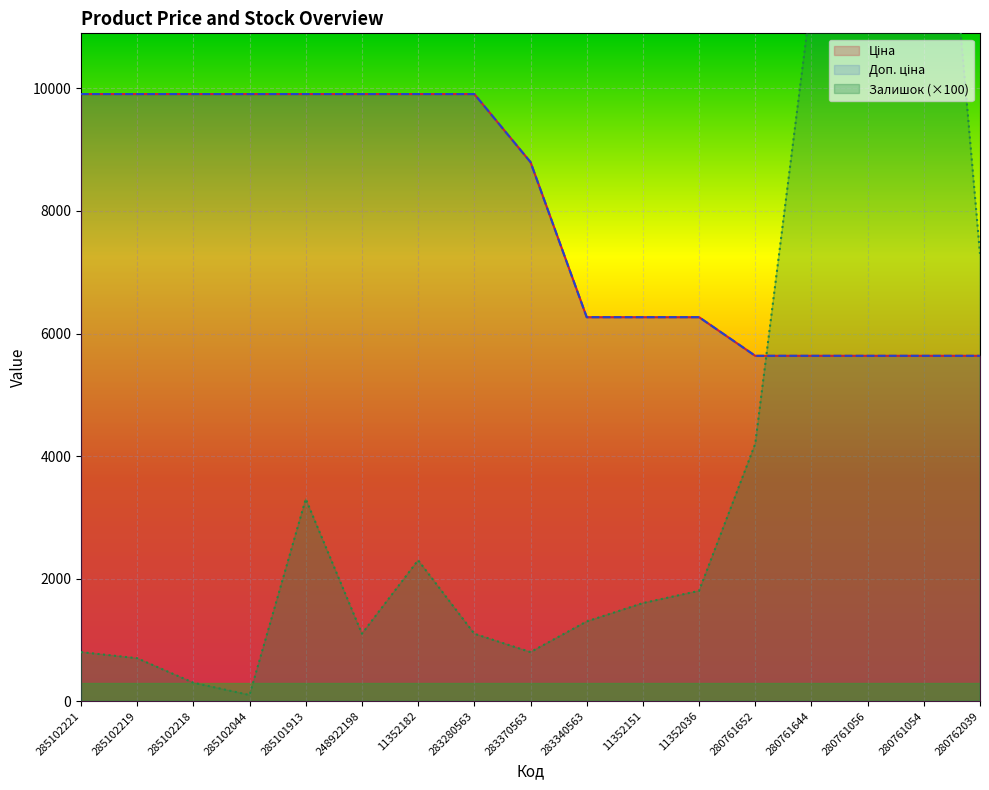

At which label is Ціна closest to 7772?

283370563